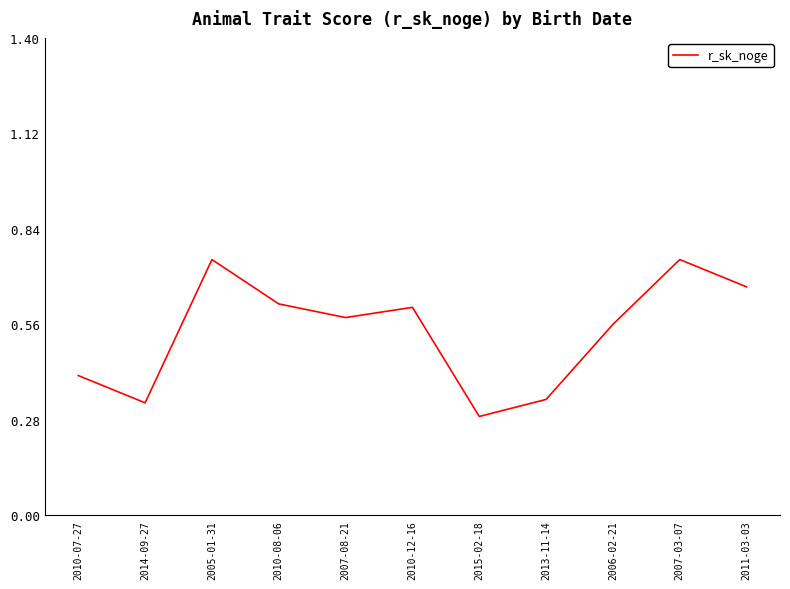

What is the sum of the values at 2015-02-18 and 2011-03-03?

1.0